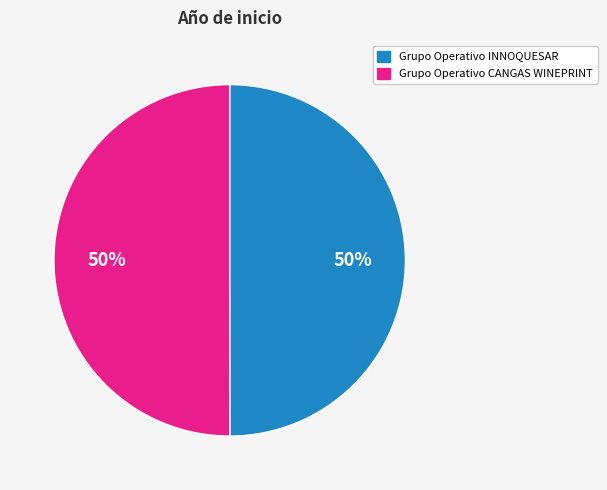

To the nearest percent, what portion does Grupo Operativo INNOQUESAR represent?

50%